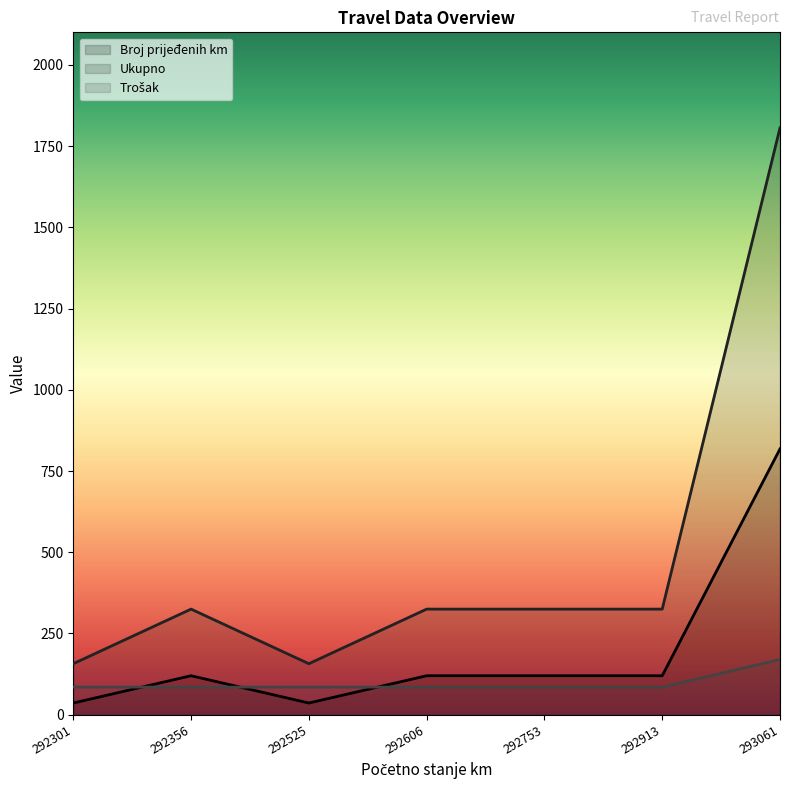

The value of Trošak at 292356 is 85. True or false?

True